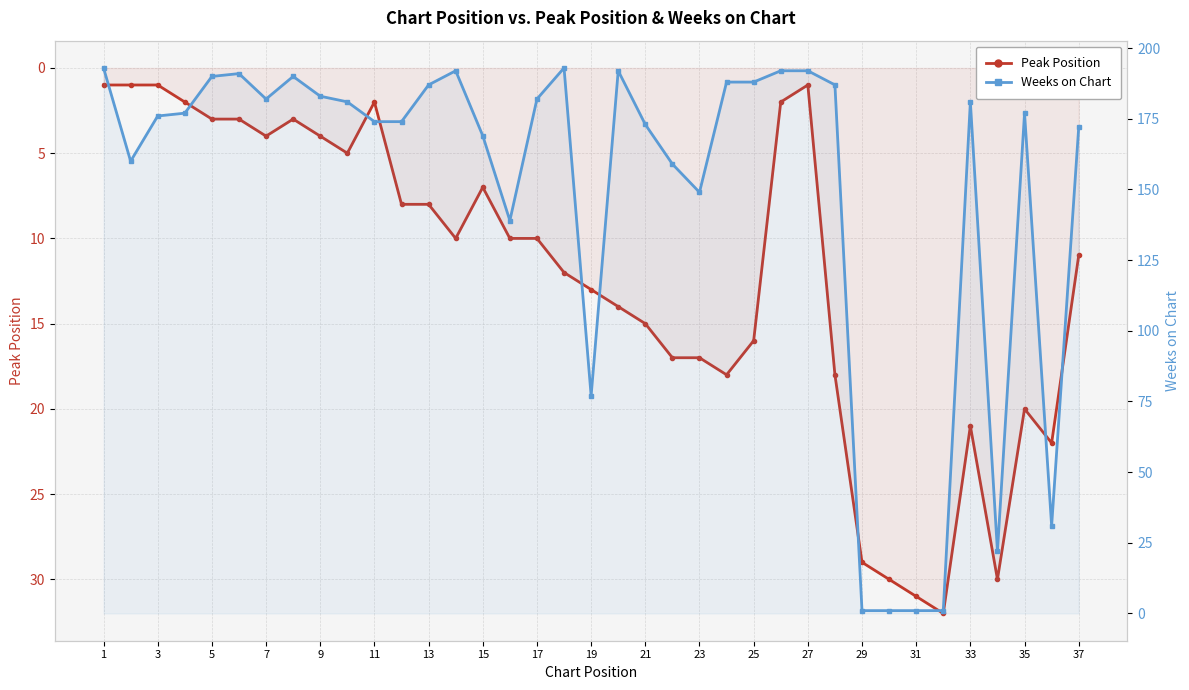

True or false: Weeks on Chart has a value of 258 at 11.

False